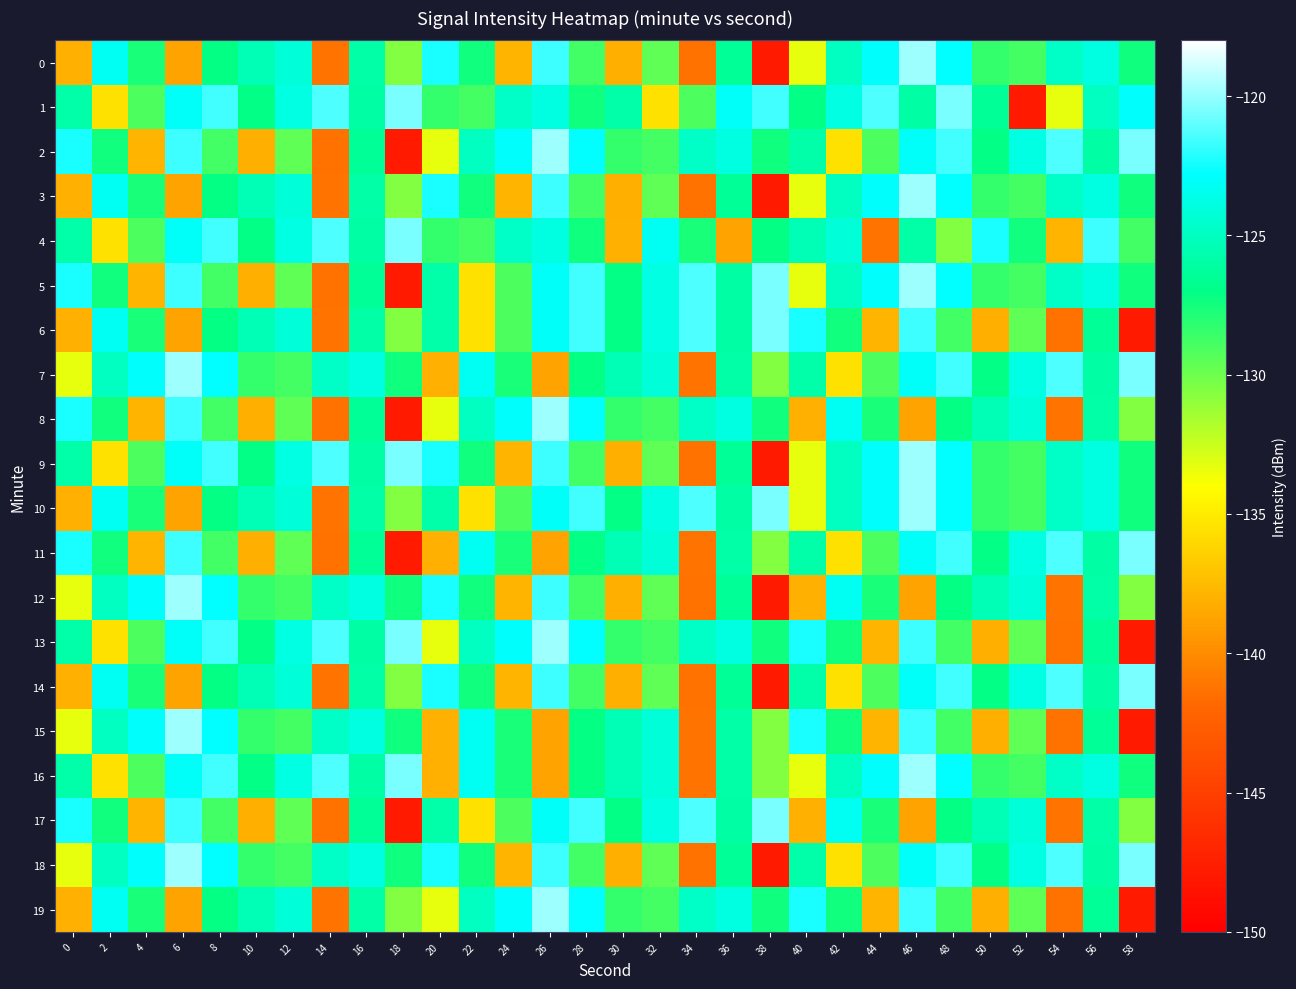

Which series has the largest total across all categories?

1